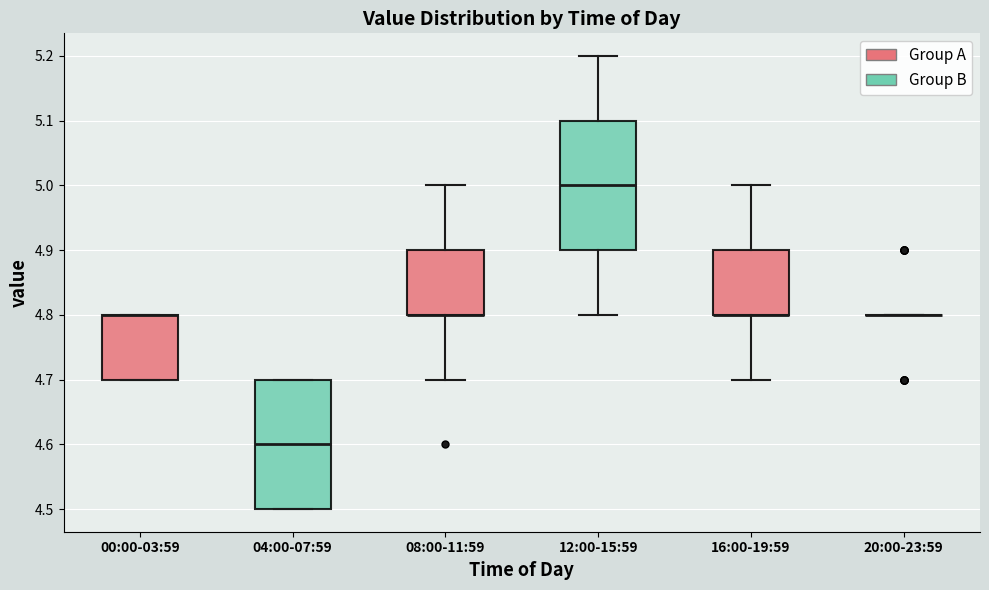

Reading left to right, read every box against the y-axis: the position of its median line, the range the box covers, and the ends of its whiskers. The values are not printed on the chart, so give them approximately, as read against the axis.

00:00-03:59: median 4.8 (drawn on the box's upper edge), box 4.7 to 4.8, whiskers 4.7 to 4.8
04:00-07:59: median 4.6, box 4.5 to 4.7, whiskers 4.5 to 4.7
08:00-11:59: median 4.8 (drawn on the box's lower edge), box 4.8 to 4.9, whiskers 4.7 to 5.0
12:00-15:59: median 5.0, box 4.9 to 5.1, whiskers 4.8 to 5.2
16:00-19:59: median 4.8 (drawn on the box's lower edge), box 4.8 to 4.9, whiskers 4.7 to 5.0
20:00-23:59: box collapsed to a line at 4.8, whiskers 4.8 to 4.8